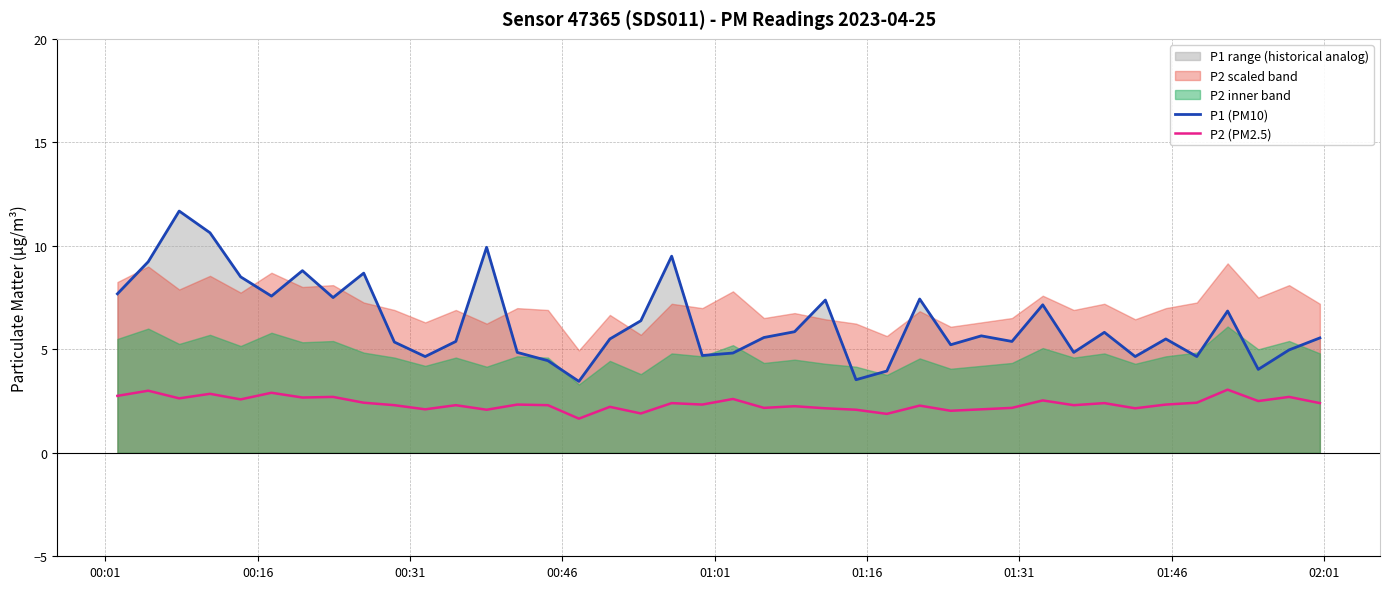

True or false: P2 (PM2.5) and P1 (PM10) cross at least once.

False